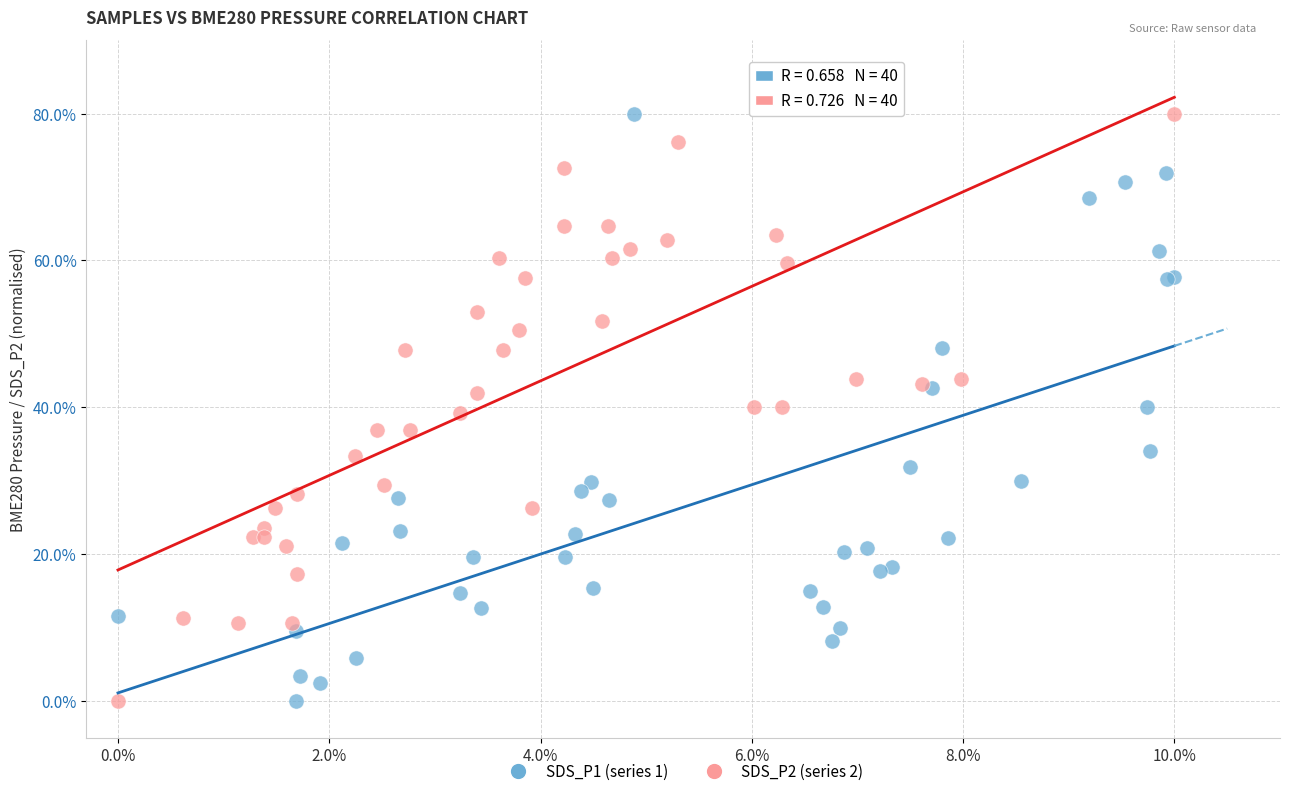

What are all the series names shown in the legend?

SDS_P1 (series 1), SDS_P2 (series 2)